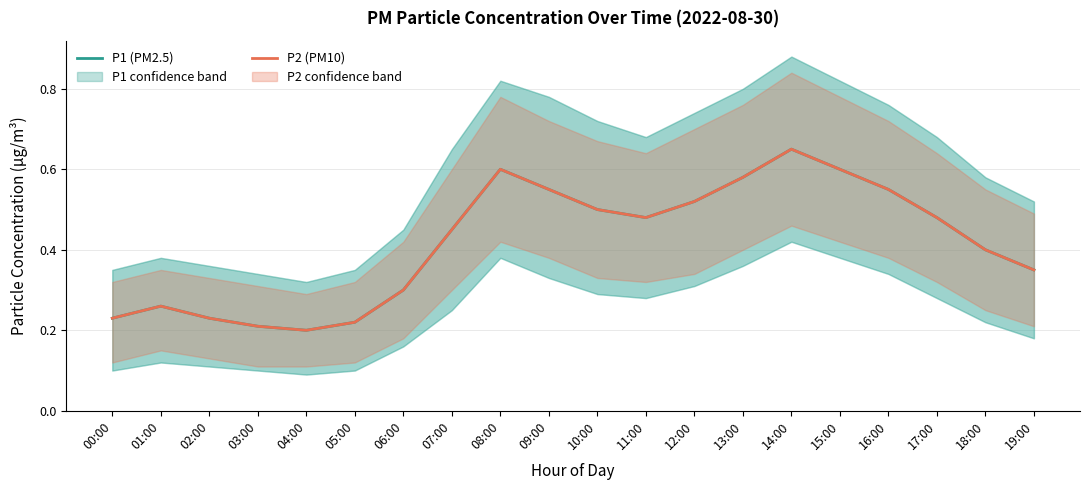

True or false: P1 (PM2.5) and P2 (PM10) cross at least once.

False